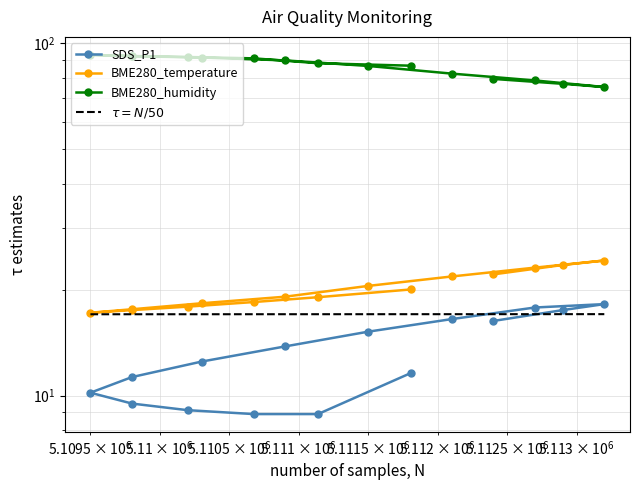

Does the chart have visible grid lines?

Yes